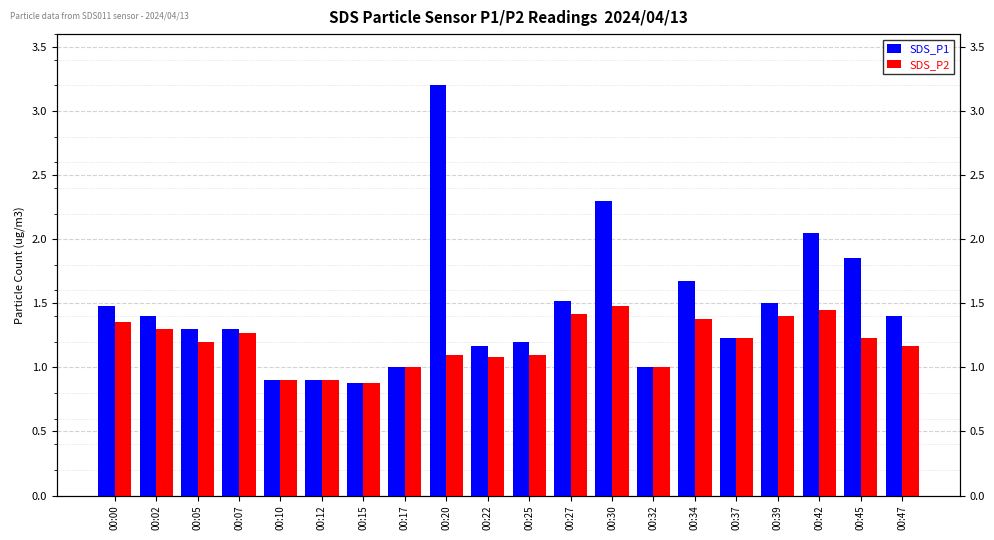

Where is SDS_P2 nearest to the value 1?

00:17